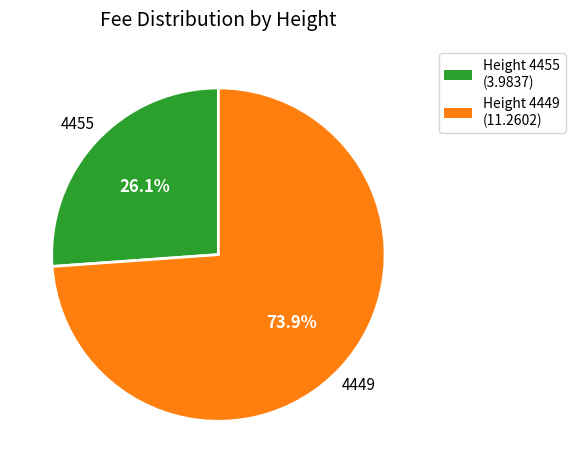

Is there any slice that represents more than half of the pie?

Yes